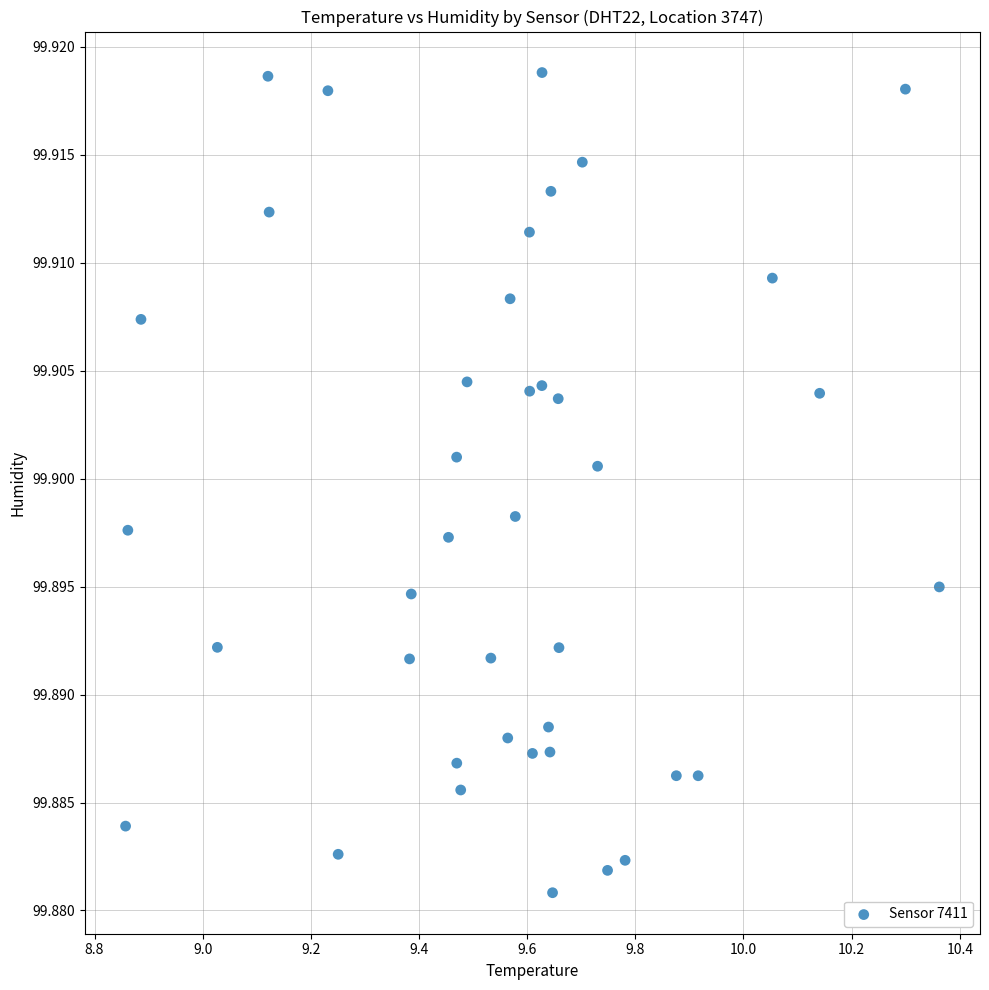

What is the range of X values (max minus min)?

1.5